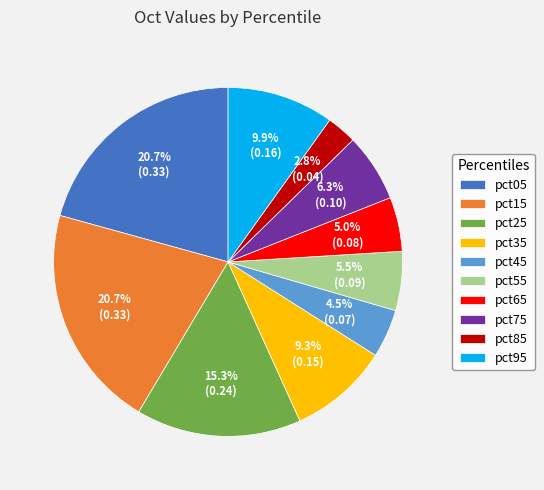

Count the number of slices in the pie.

10